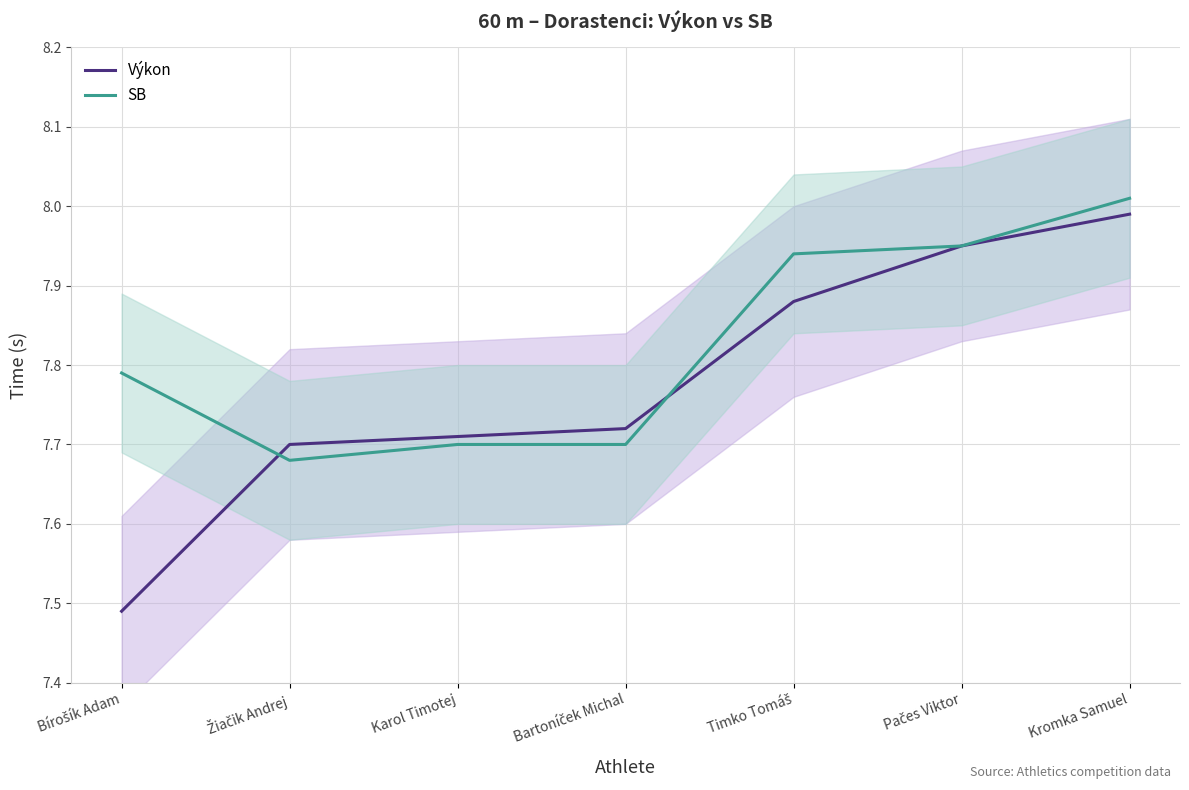

What is the label of the 4th point from the right?

Bartoníček Michal